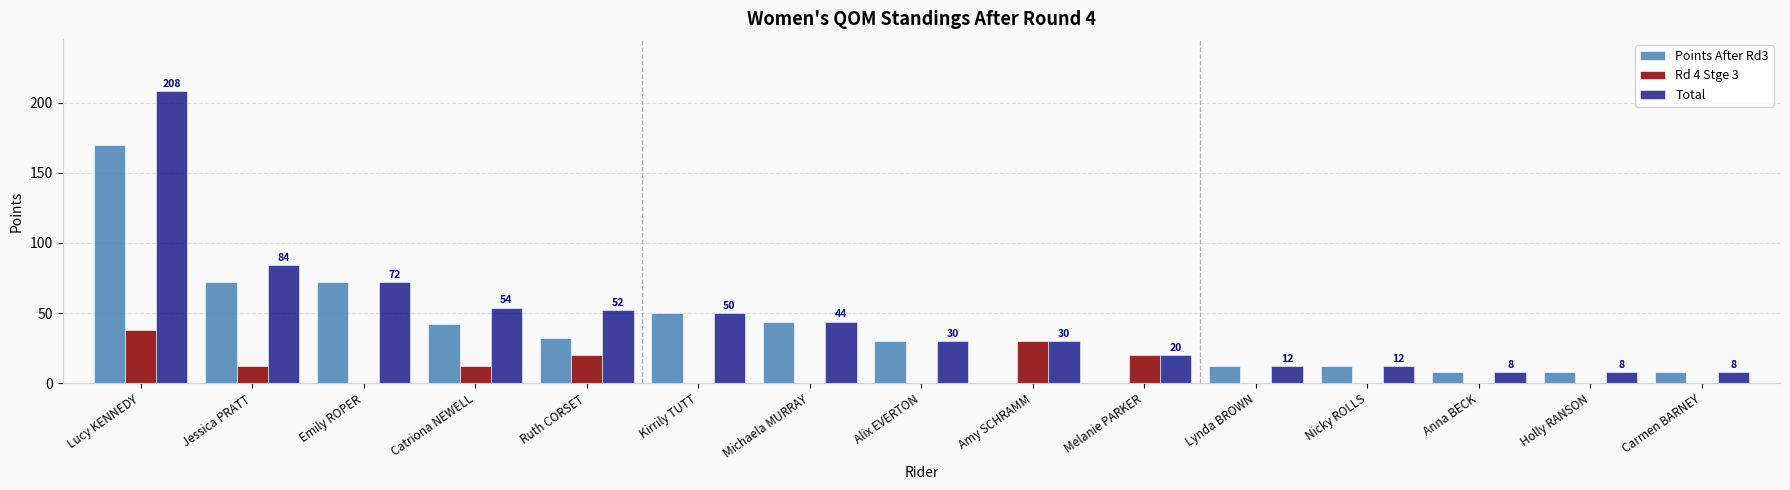

Count the number of categories in the chart.

15